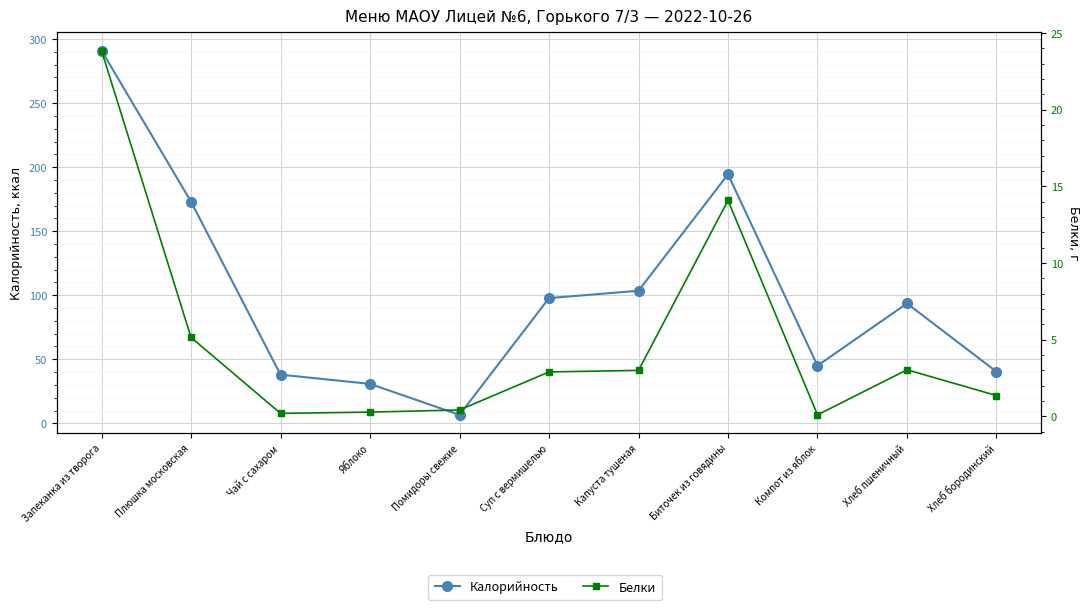

What is the label of the 5th point from the right?

Капуста тушеная